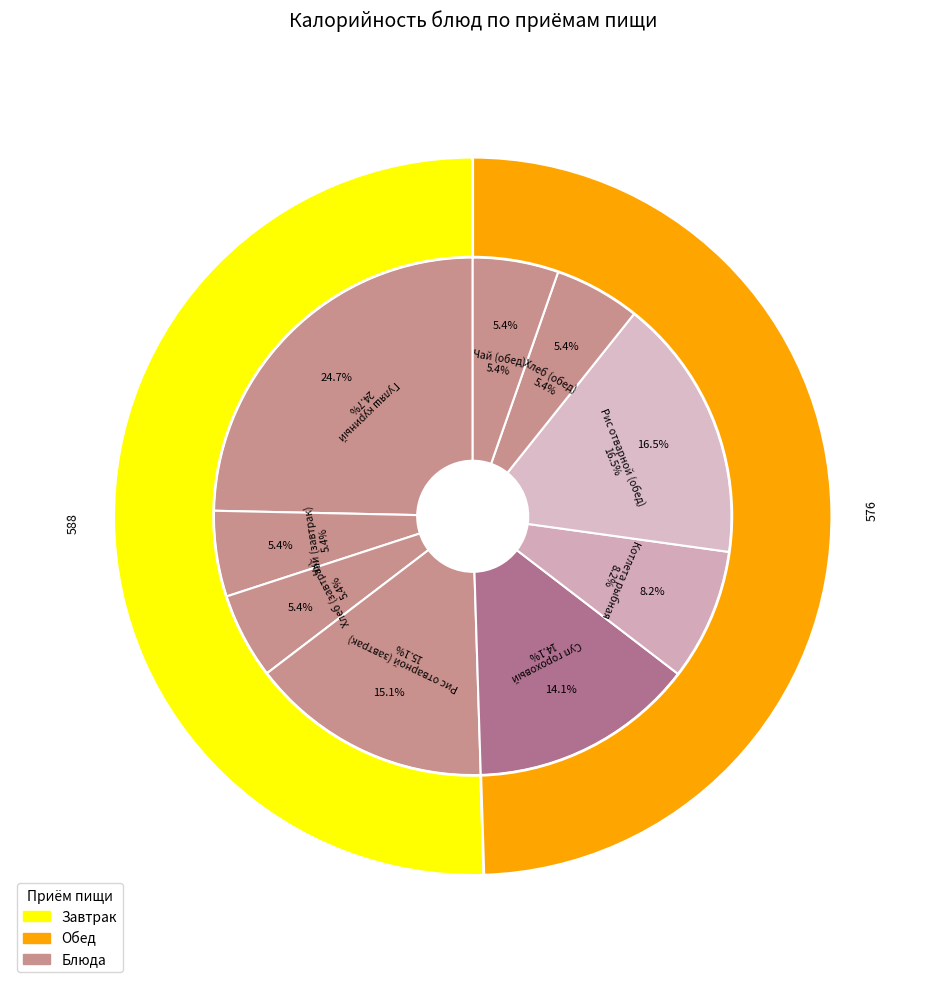

What is the change in value from Хлеб (завтрак) to Котлета рыбная?

+33.3